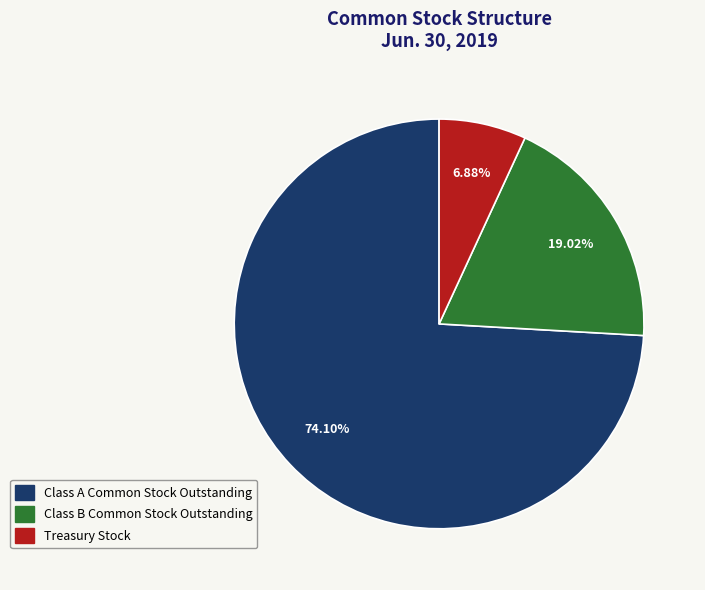

To the nearest percent, what portion does Treasury Stock represent?

7%